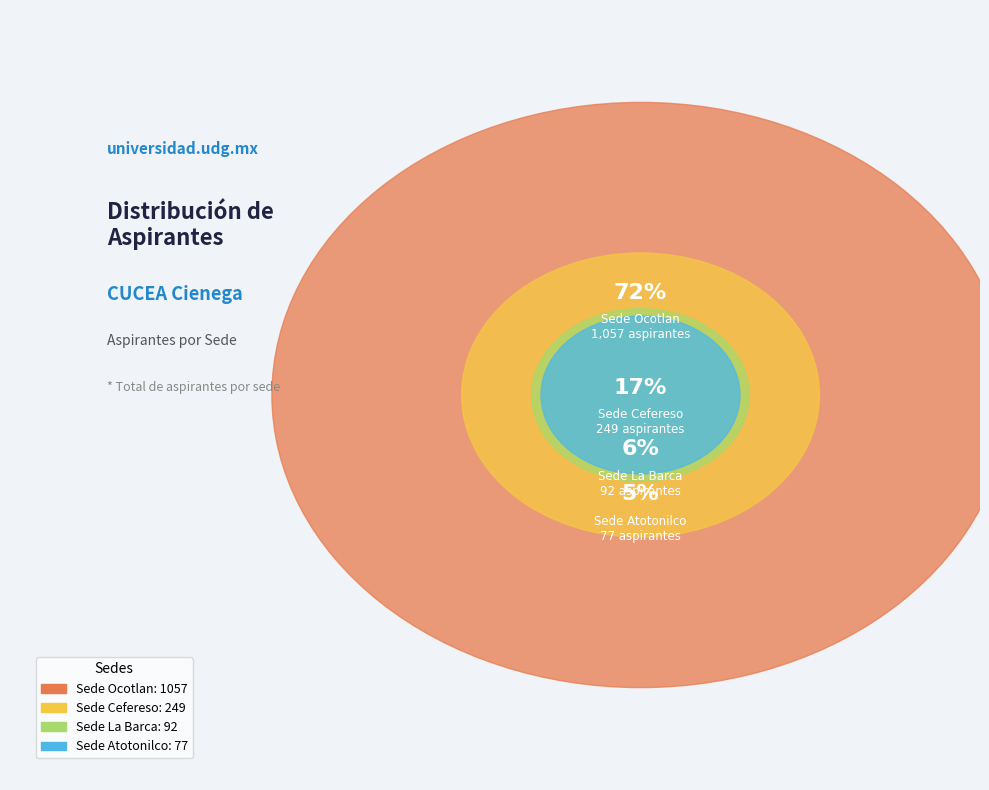

Is it true that Sede Ocotlan is 72% of the pie?

True